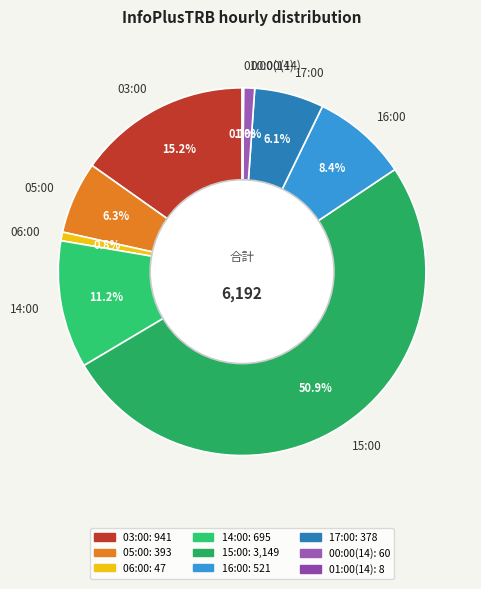

Is it true that 06:00 is 11% of the pie?

False